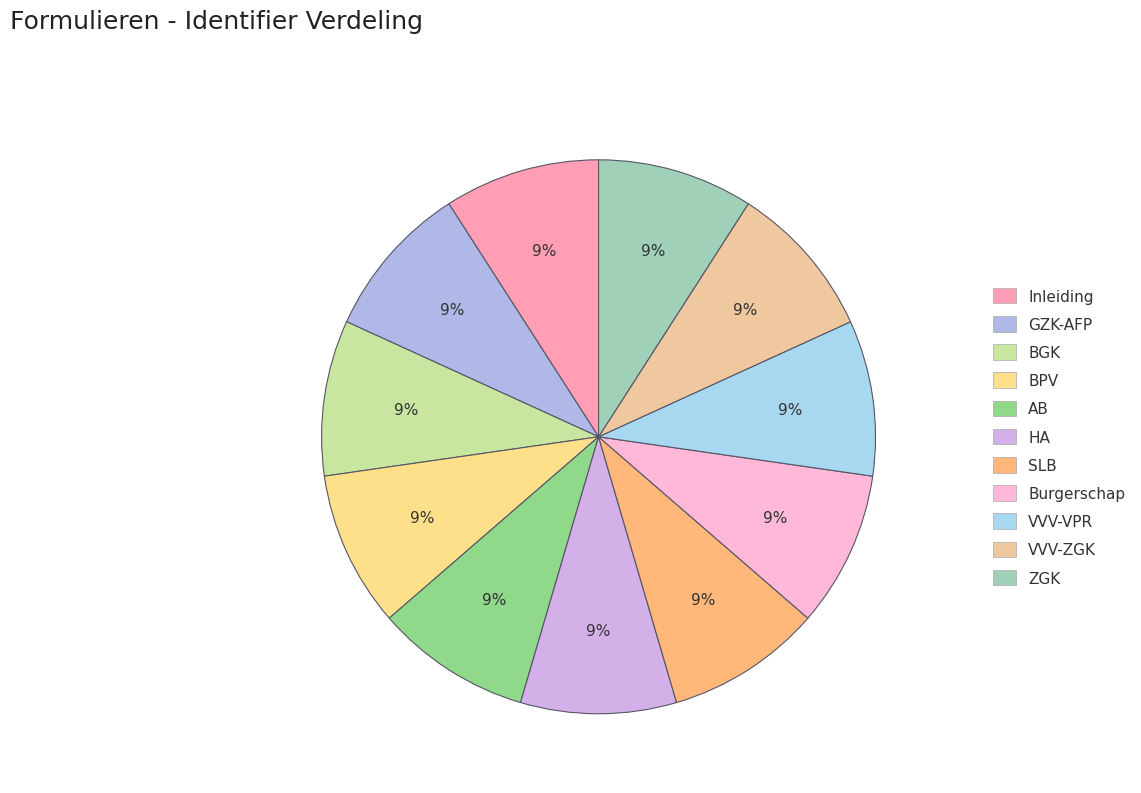

Count the number of slices in the pie.

11